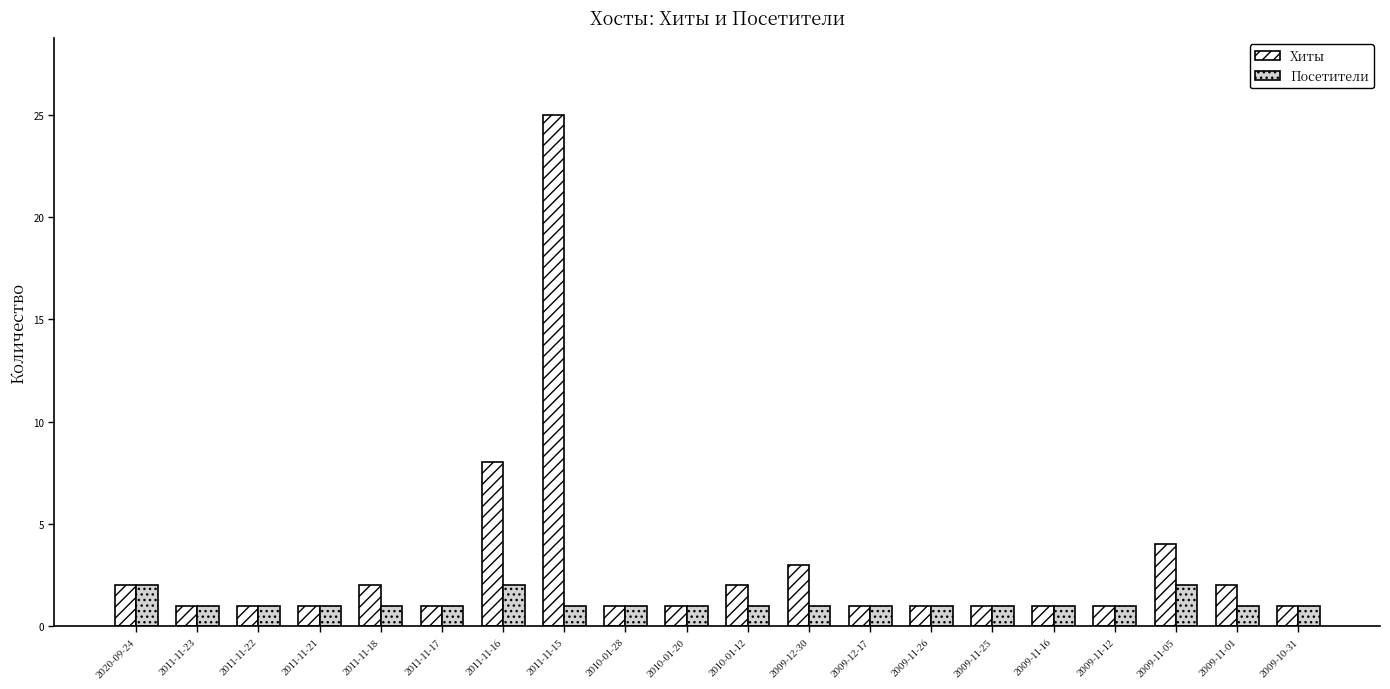

What is the total value across all series at 2009-11-05?

6